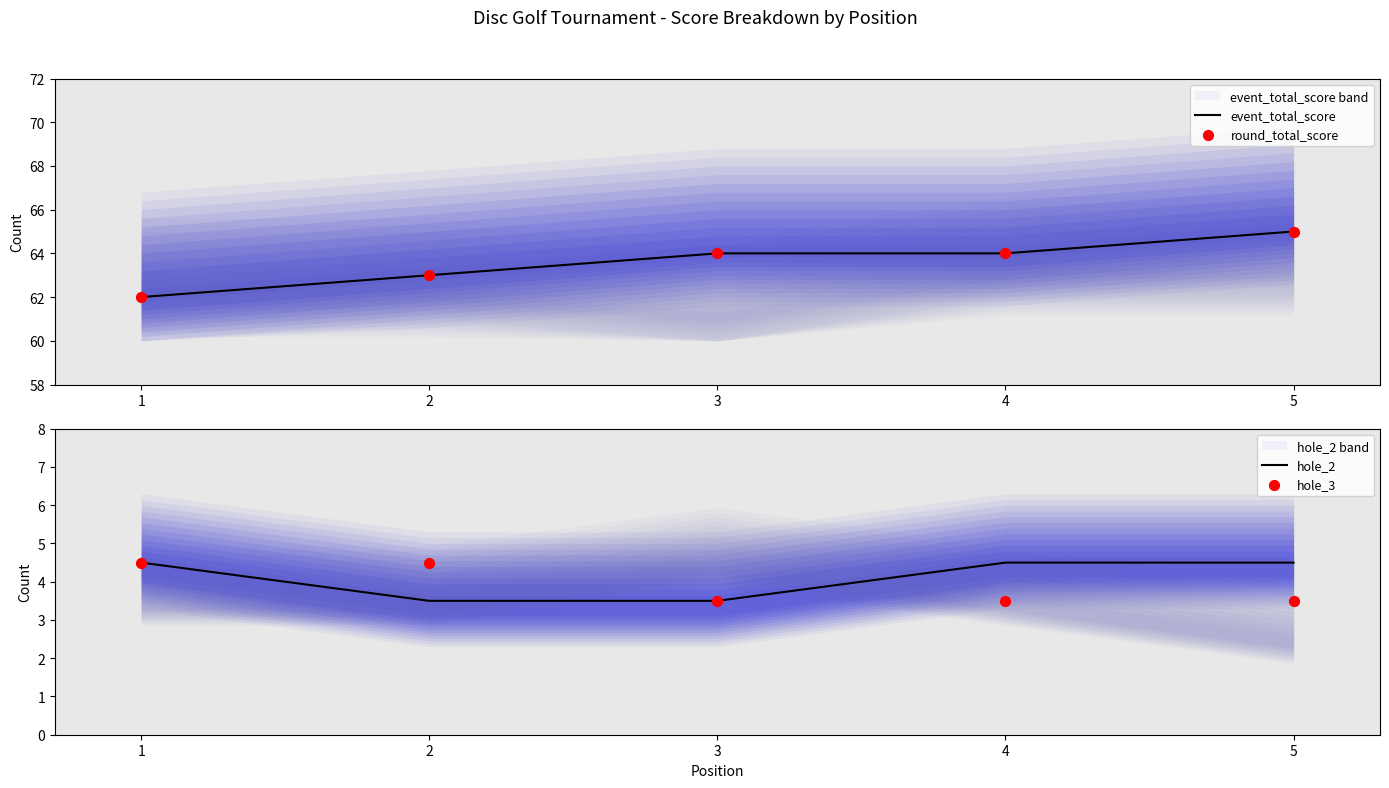

What are all the series names shown in the legend?

event_total_score, round_total_score, hole_2, hole_3